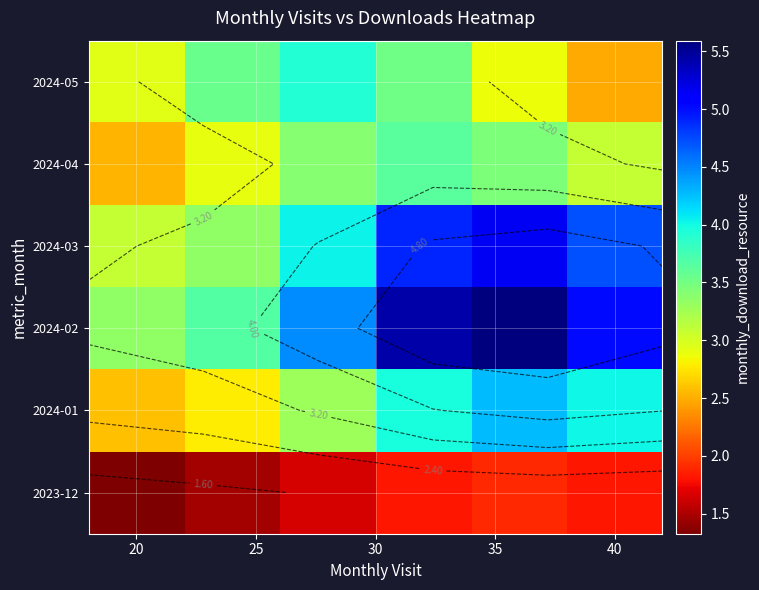

List the series in order of their peak value, highest first.

2024-02, 2024-03, 2024-01, 2024-05, 2024-04, 2023-12